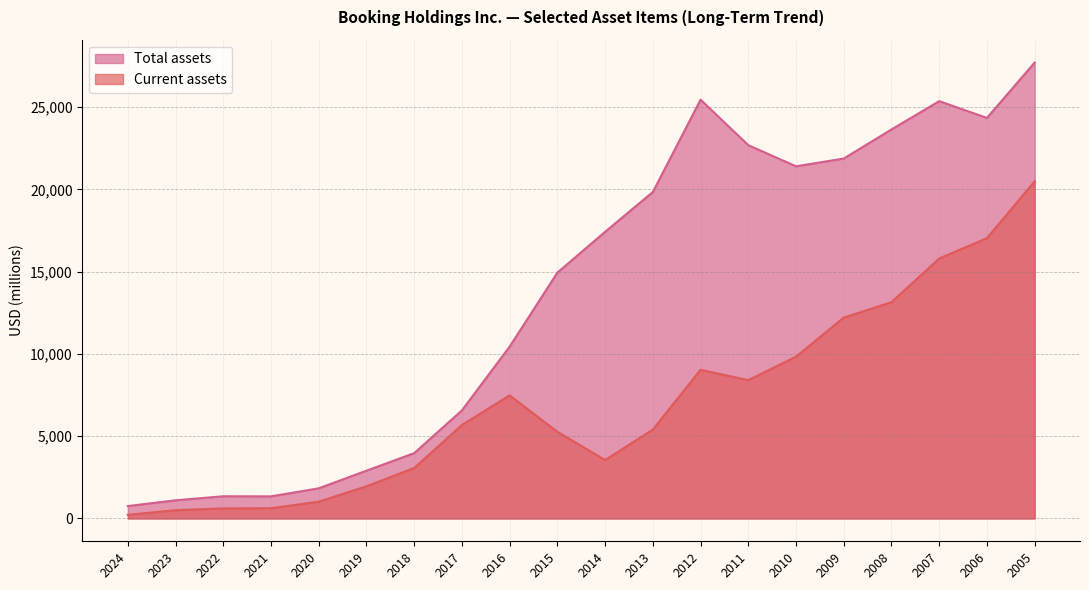

Where does the Current assets series first go above 5682?

2005